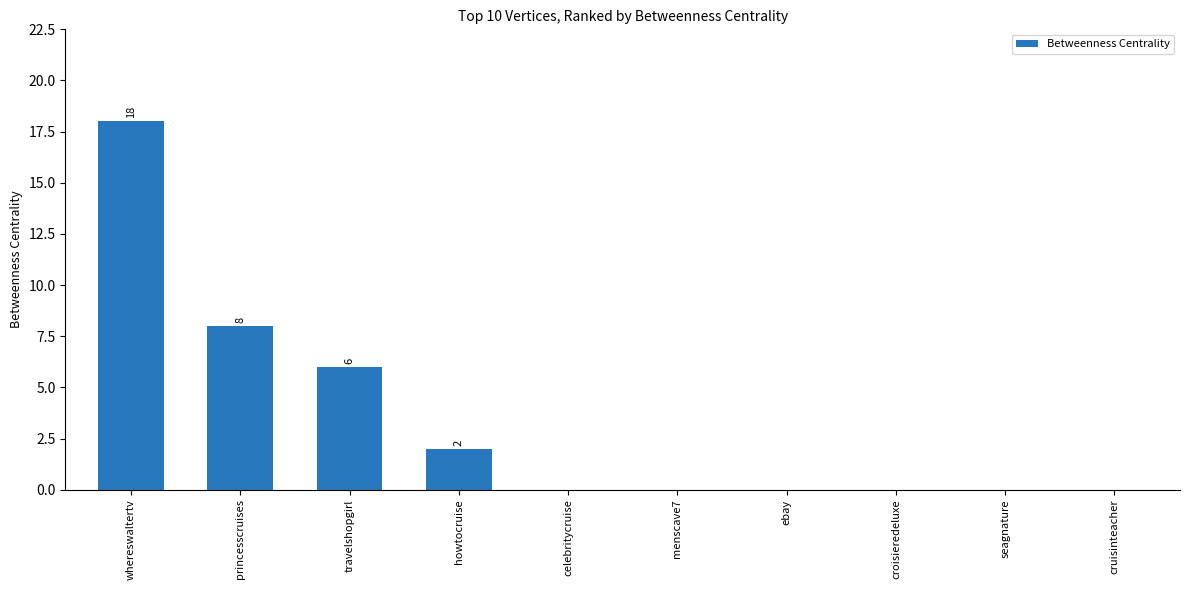

The chart shows a value of 2 at howtocruise. True or false?

True